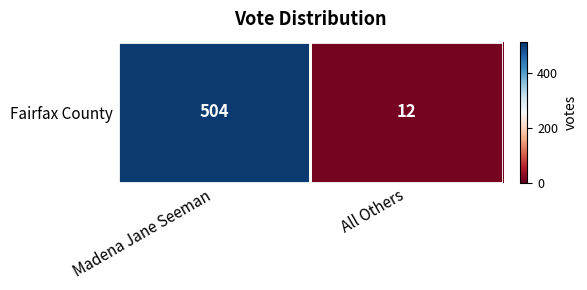

How many distinct data groups are displayed?

1